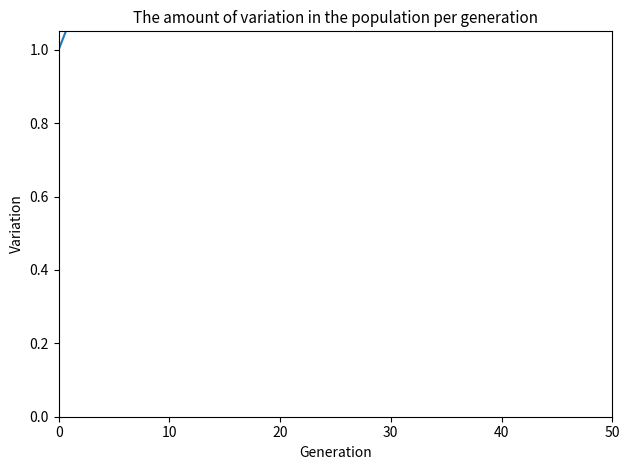

What is the change in value from 50 to 8?

-0.1